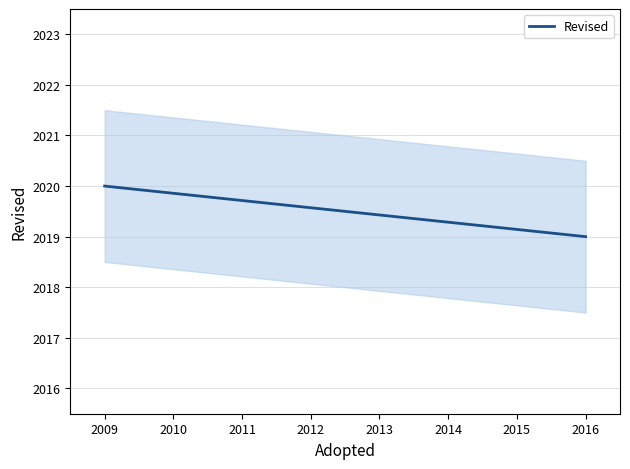

The value of Revised at 2009 is 2020.0. True or false?

True